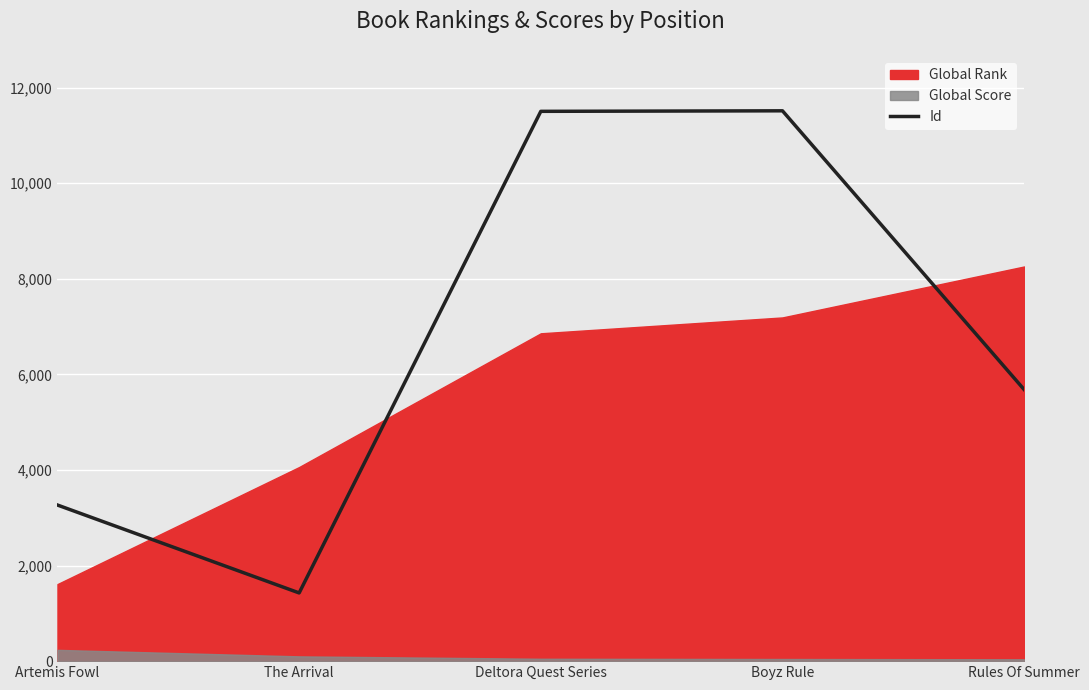

Where is the first local minimum?

The Arrival